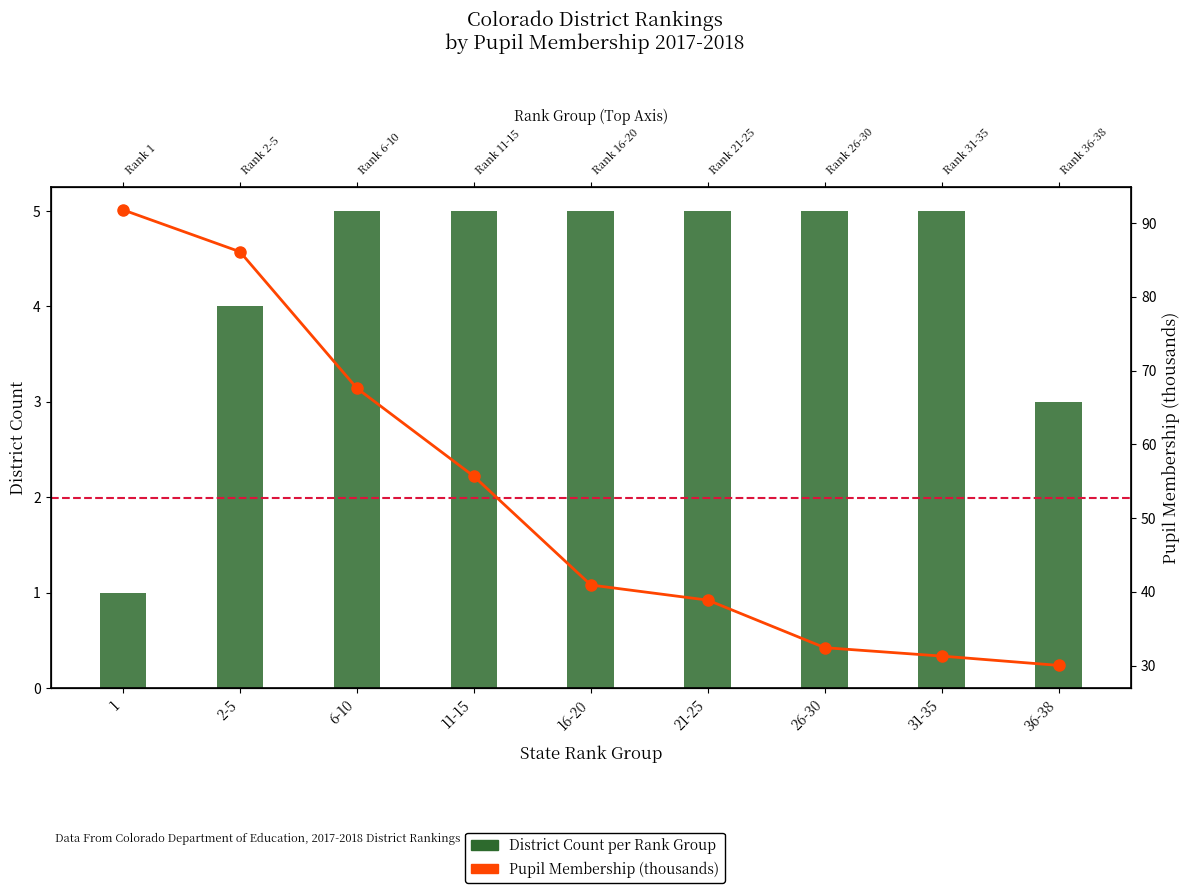

Rank the series at 31-35 from highest to lowest value.

Pupil Membership (thousands), District Count per Rank Group